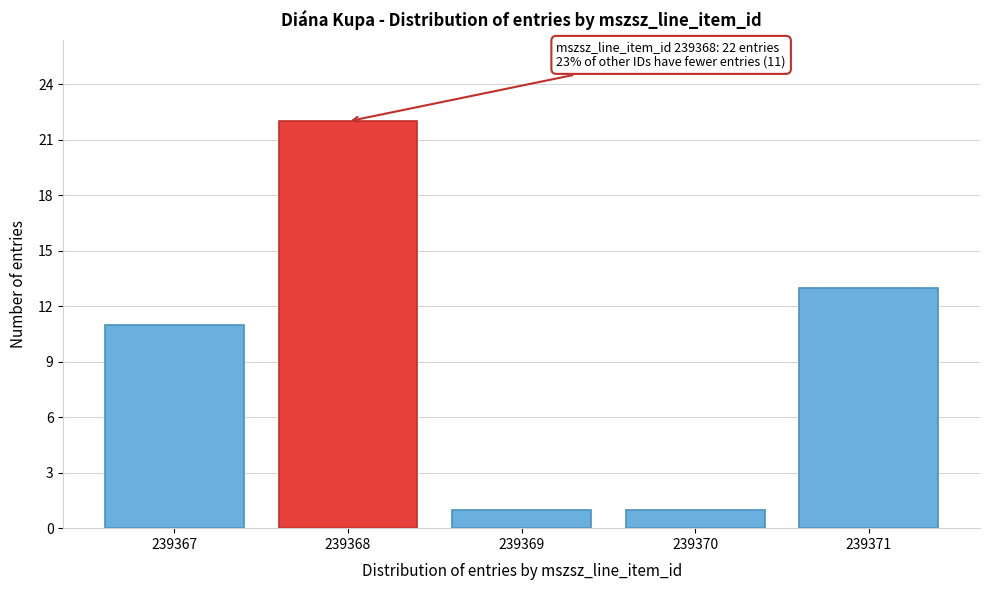

Reading left to right, extract all data points from this chart.

239367=11	239368=22	239369=1	239370=1	239371=13